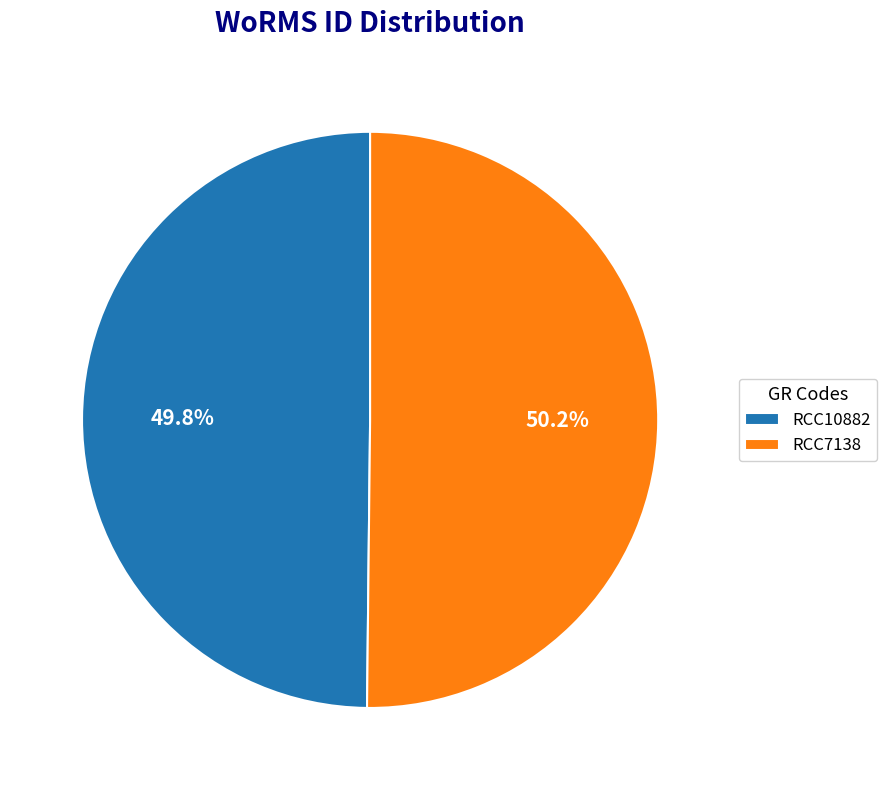

Do RCC7138 and RCC10882 together represent more than half of the pie?

Yes